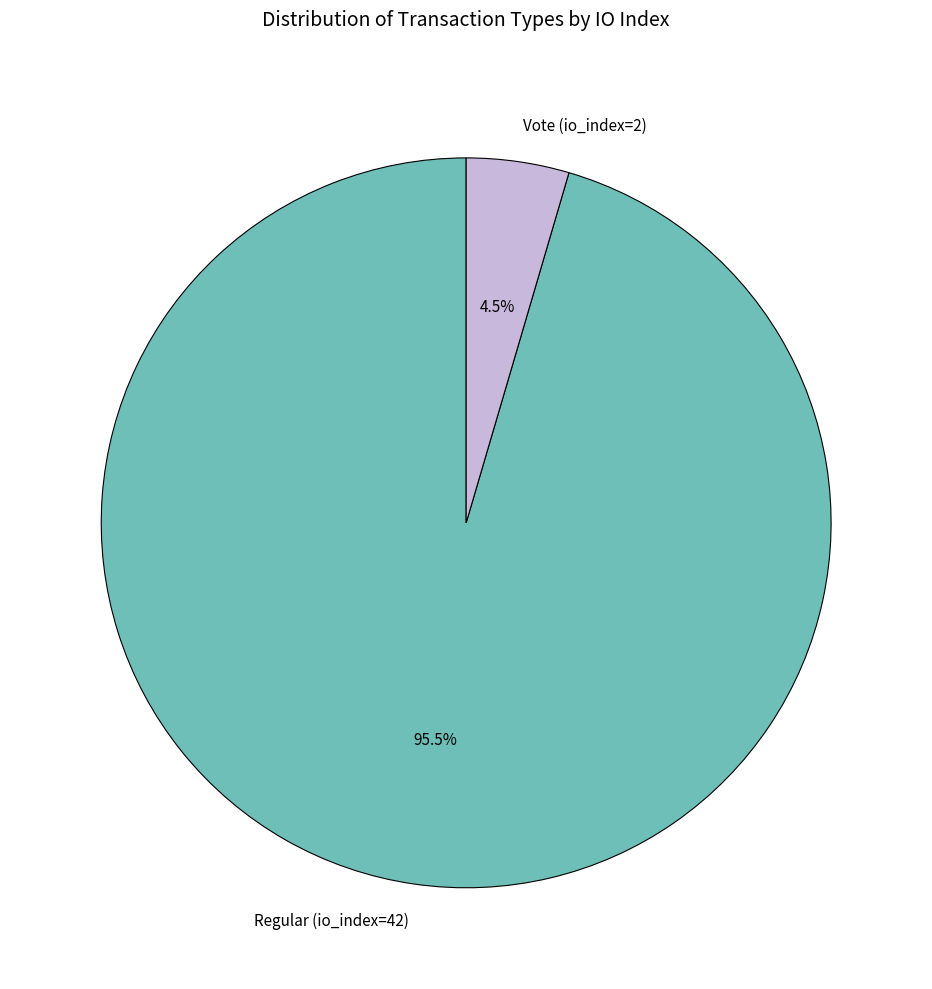

Is there any slice that represents more than half of the pie?

Yes